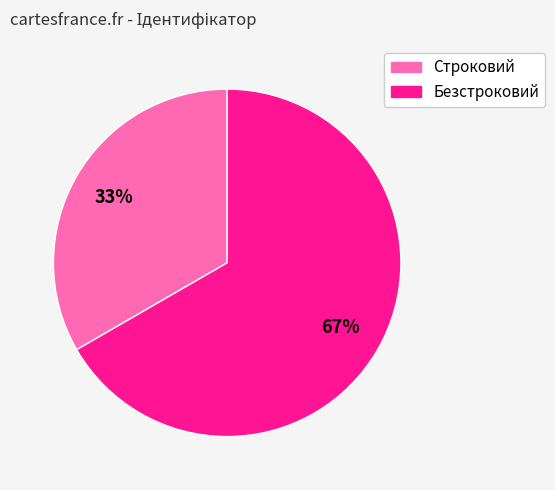

To the nearest percent, what percentage of the pie is Строковий?

33%